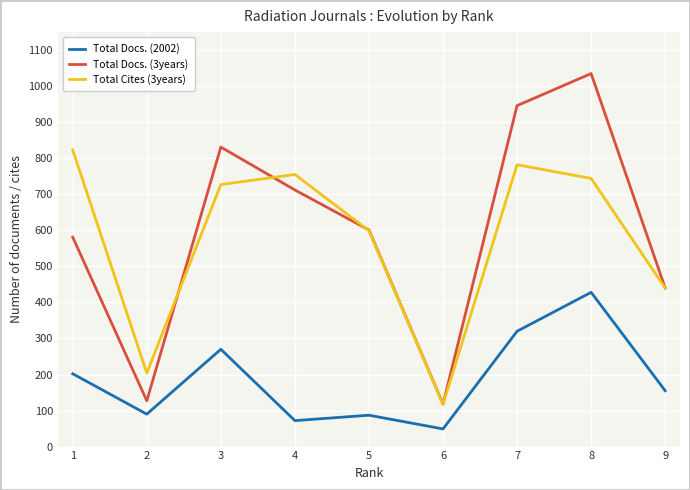

List the series in order of their peak value, highest first.

Total Docs. (3years), Total Cites (3years), Total Docs. (2002)